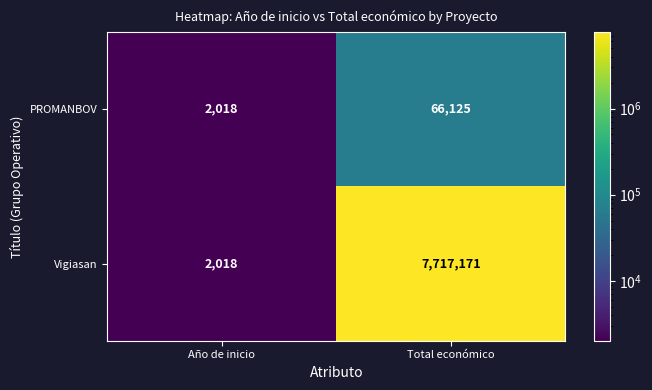

Reading left to right, list all the values displayed in this chart.

PROMANBOV: Año de inicio=2018	Total económico=66125
Vigiasan: Año de inicio=2018	Total económico=7717171